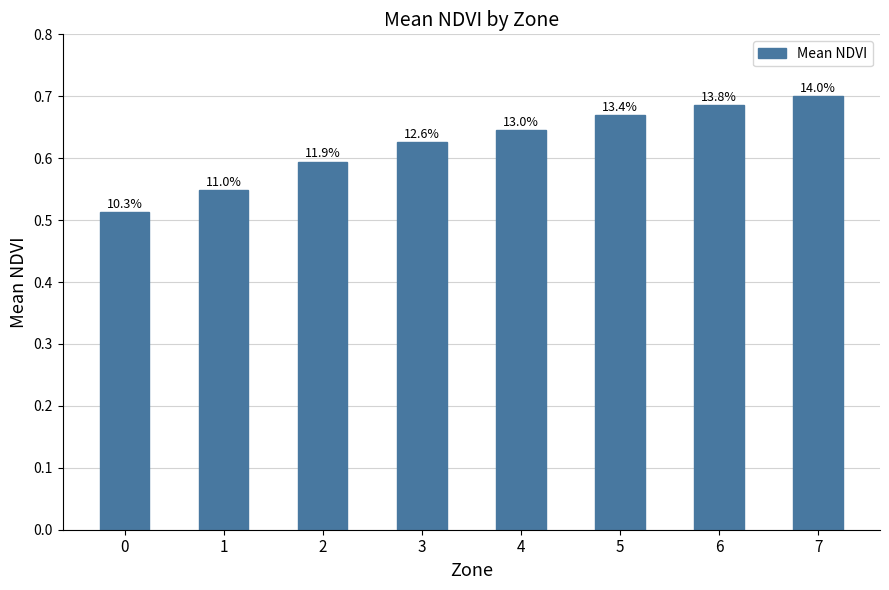

The chart shows a value of 0.1 at 5. True or false?

False